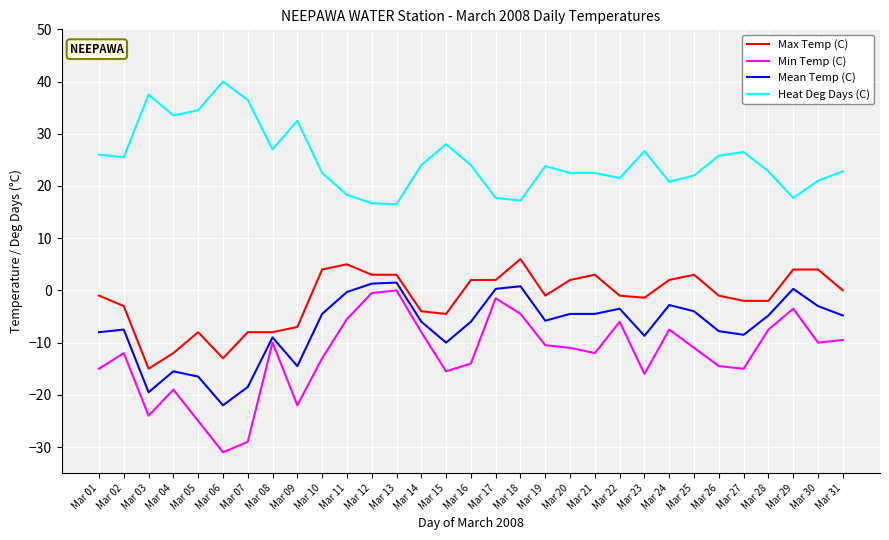

Which series has the widest spread of values?

Min Temp (C)